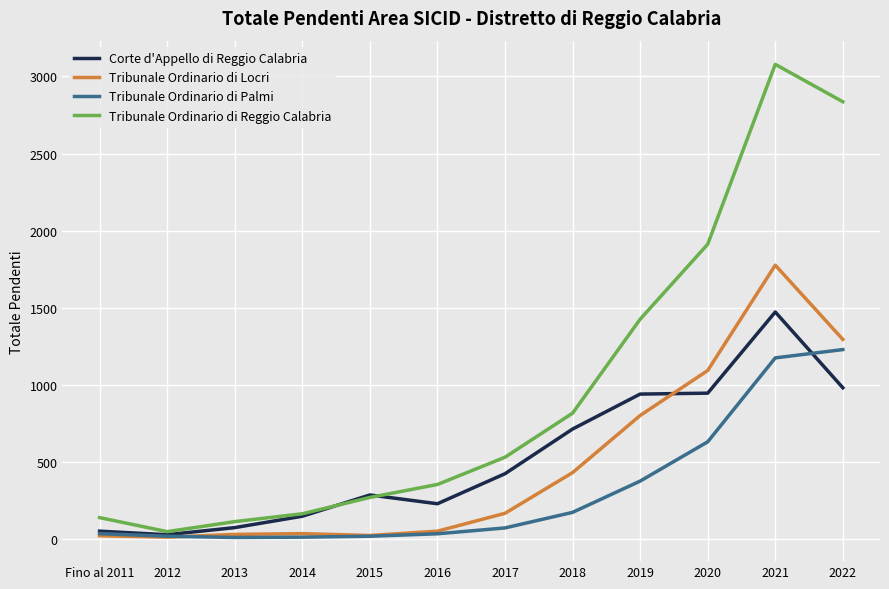

The value of Tribunale Ordinario di Reggio Calabria at 2017 is 766. True or false?

False